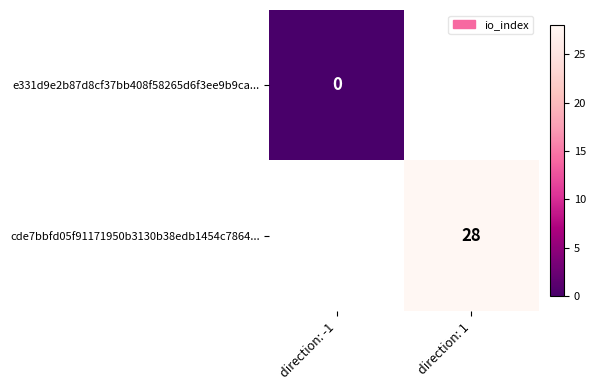

Is the value of e331d9e2b87d8cf37bb408f58265d6f3ee9b9ca... at direction: -1 greater than the value of cde7bbfd05f91171950b3130b38edb1454c7864... at direction: -1?

No